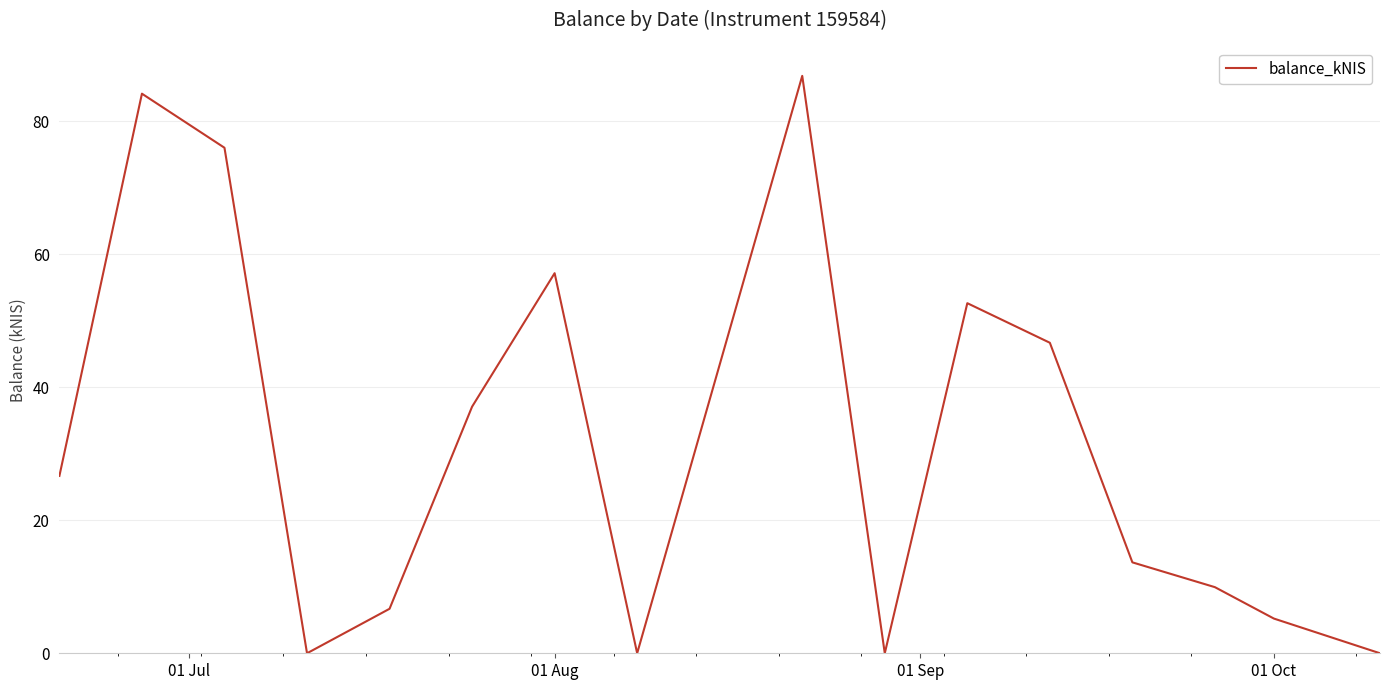

What is the difference between the maximum and minimum values?

86.8